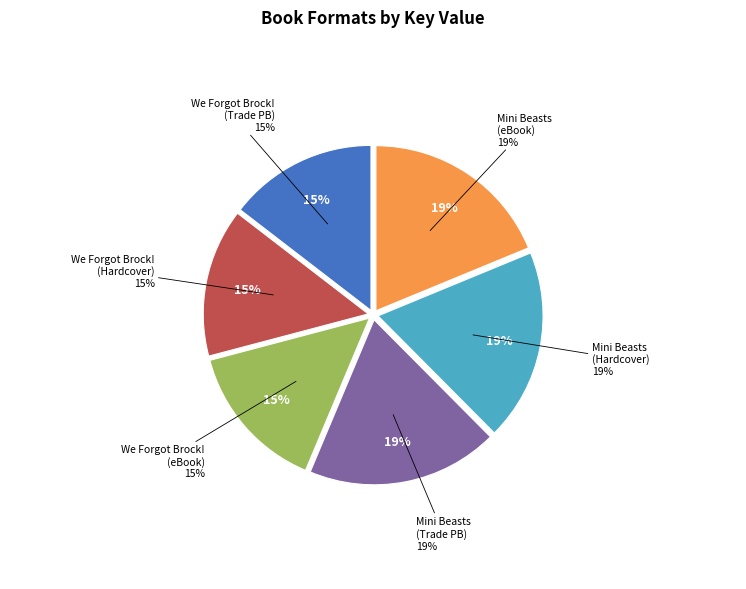

How much of the chart is everything except We Forgot Brock! (Hardcover)?

85.4%